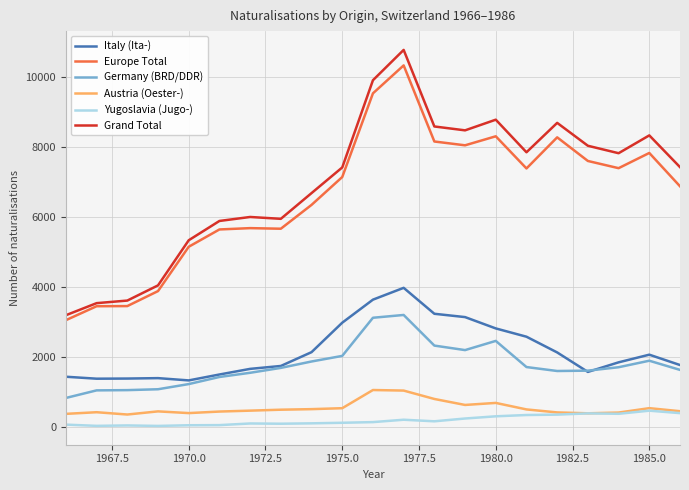

What is the minimum value for Europe Total?

3045